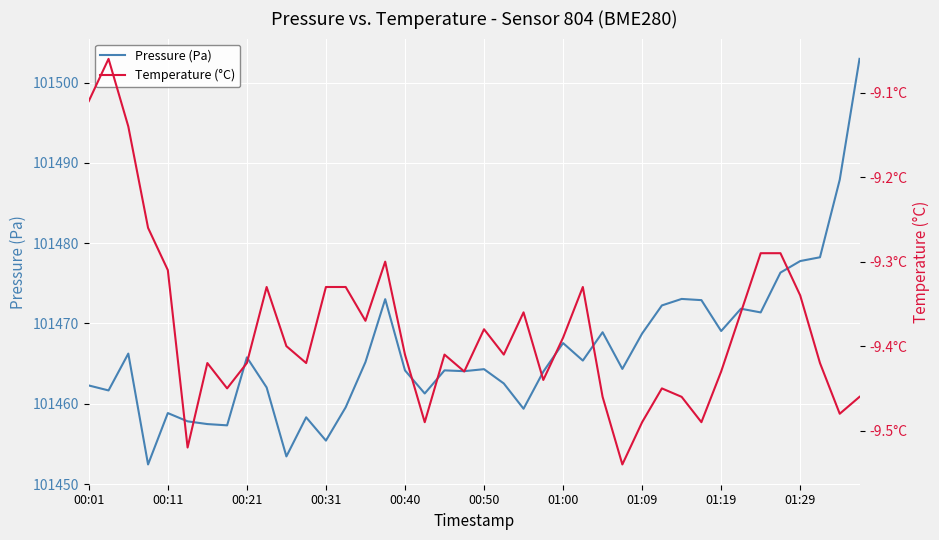

What is the difference between the maximum and second lowest values in the Pressure (Pa) series?

49.5